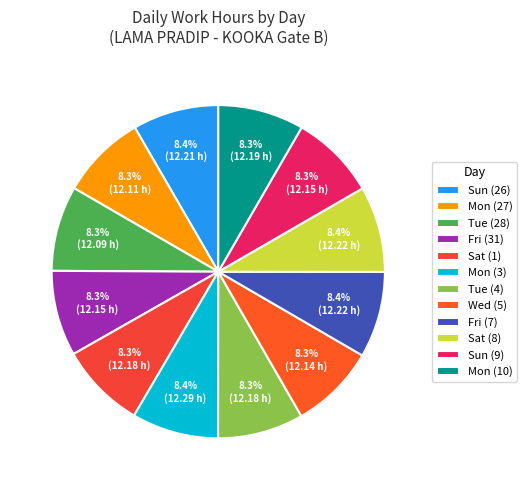

To the nearest percent, what is the combined percentage of Sun (9) and Tue (28)?

17%